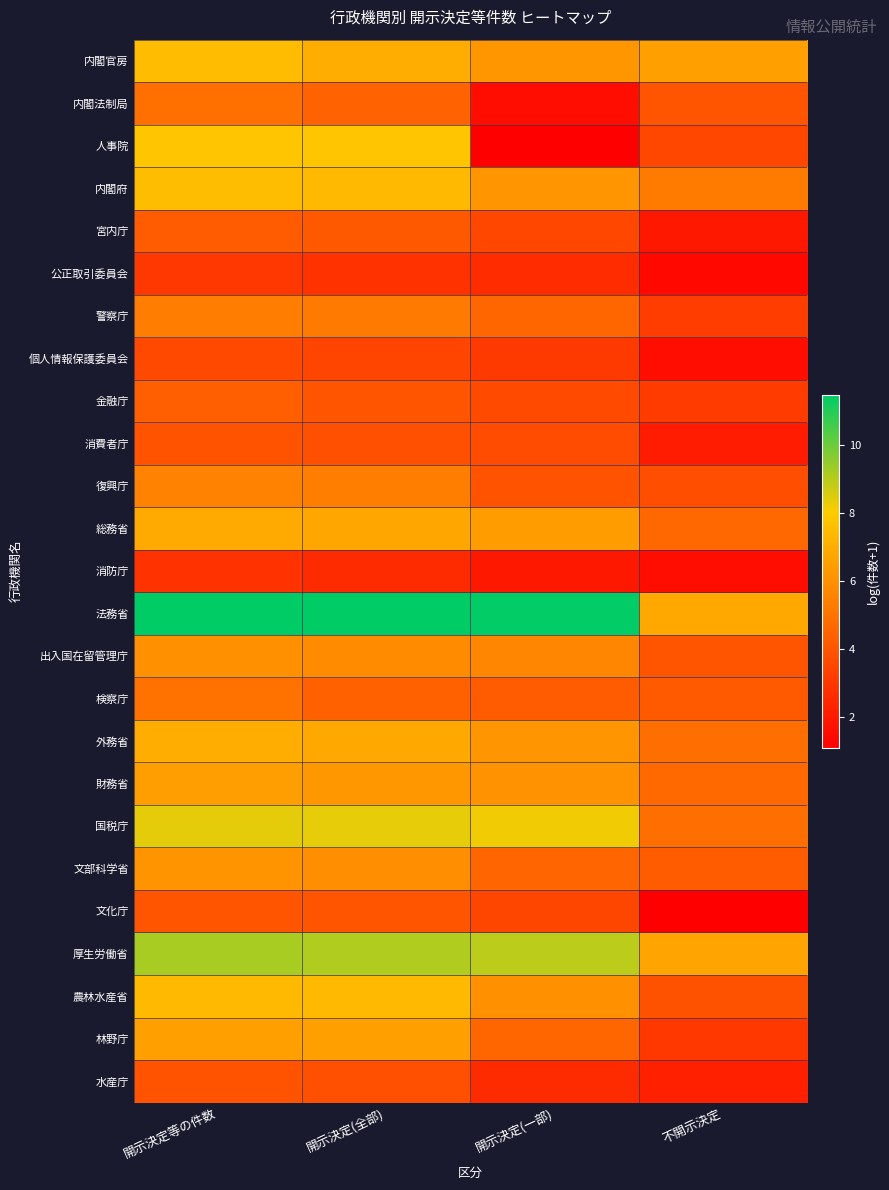

List the series in order of their peak value, highest first.

法務省, 厚生労働省, 国税庁, 人事院, 内閣府, 内閣官房, 農林水産省, 外務省, 総務省, 林野庁, 財務省, 文部科学省, 出入国在留管理庁, 復興庁, 警察庁, 検察庁, 内閣法制局, 金融庁, 宮内庁, 文化庁, 消費者庁, 水産庁, 個人情報保護委員会, 公正取引委員会, 消防庁